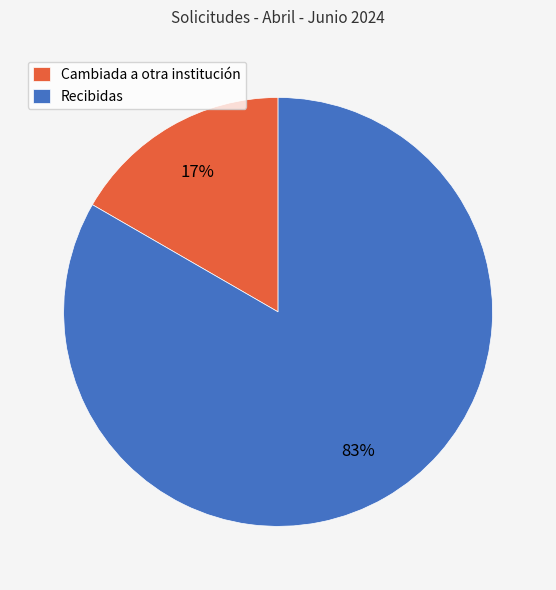

Which slice is the smallest?

Cambiada a otra institución